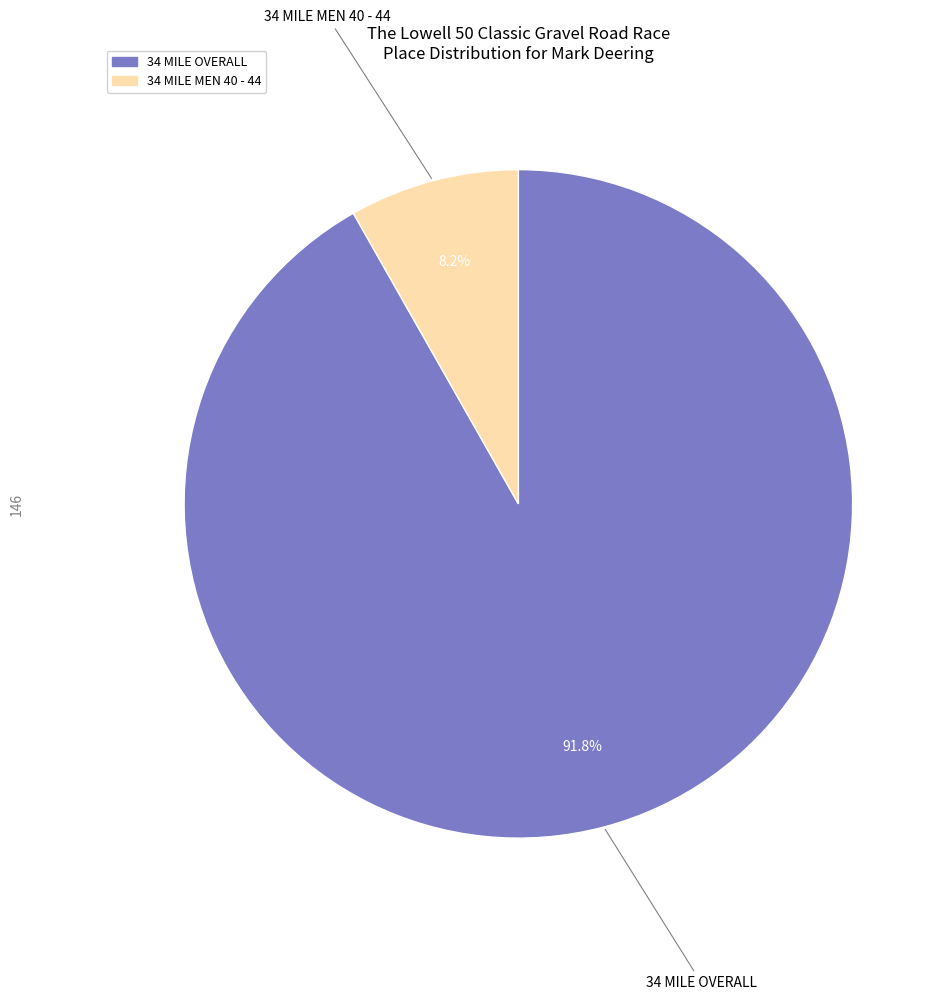

Rank the categories by value from lowest to highest.

34 MILE MEN 40 - 44, 34 MILE OVERALL